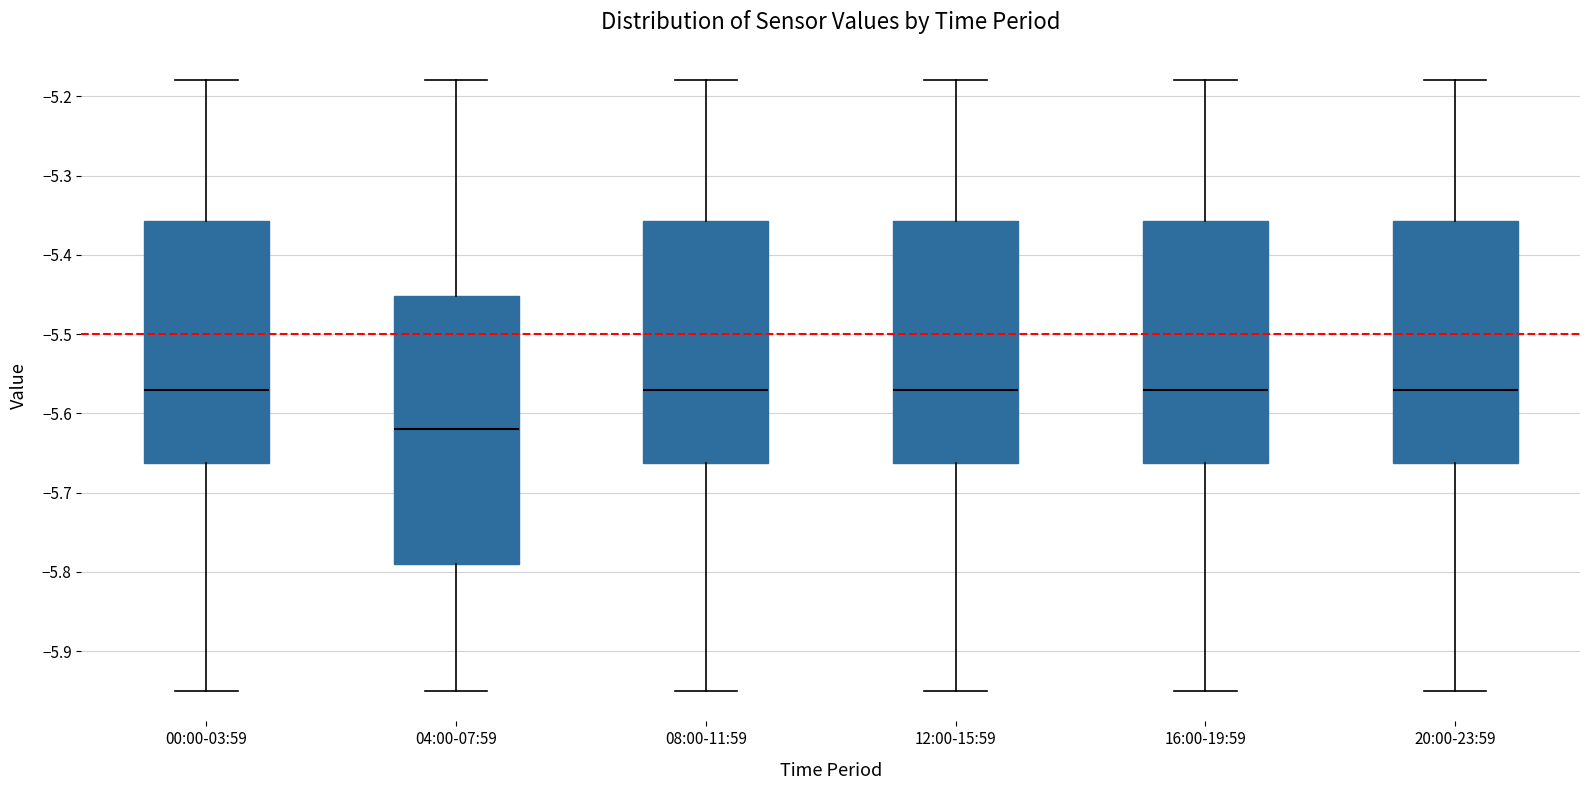

Where does the lower whisker of the box for 08:00-11:59 end on the y-axis? The values are not printed on the chart, so give them approximately, as read against the axis.

-5.95